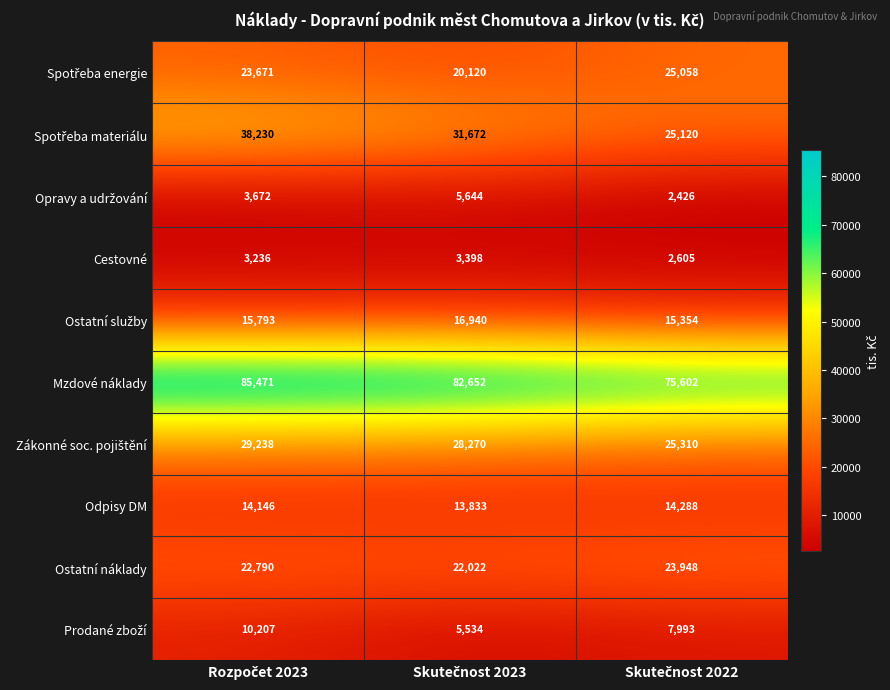

At how many categories does at least one series exceed 5367?

3